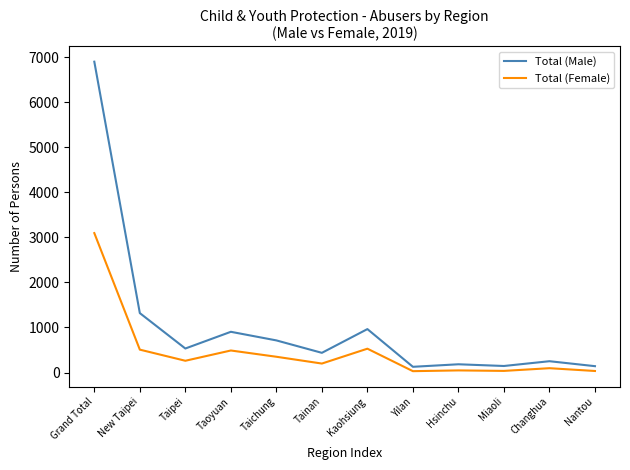

Where is the first local minimum for Total (Female)?

Taipei